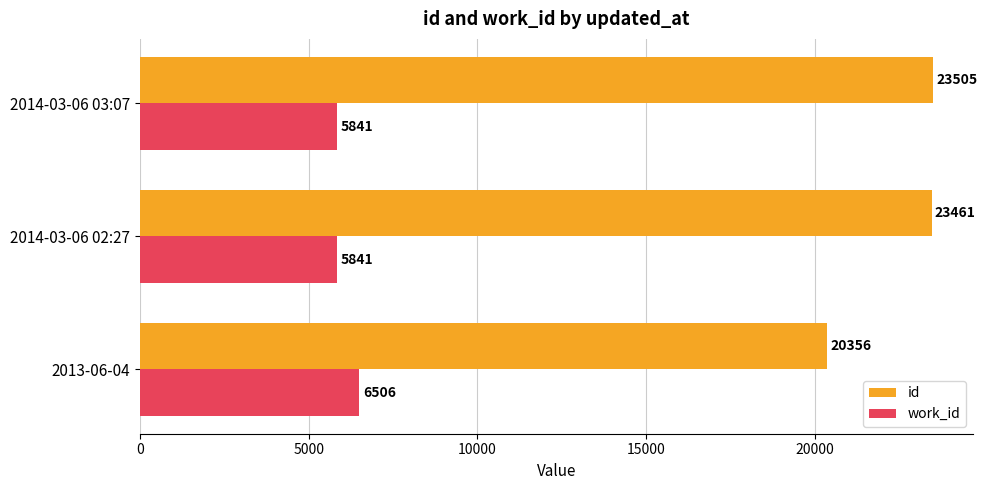

Which series changed the most between 2013-06-04 and 2014-03-06 03:07?

id